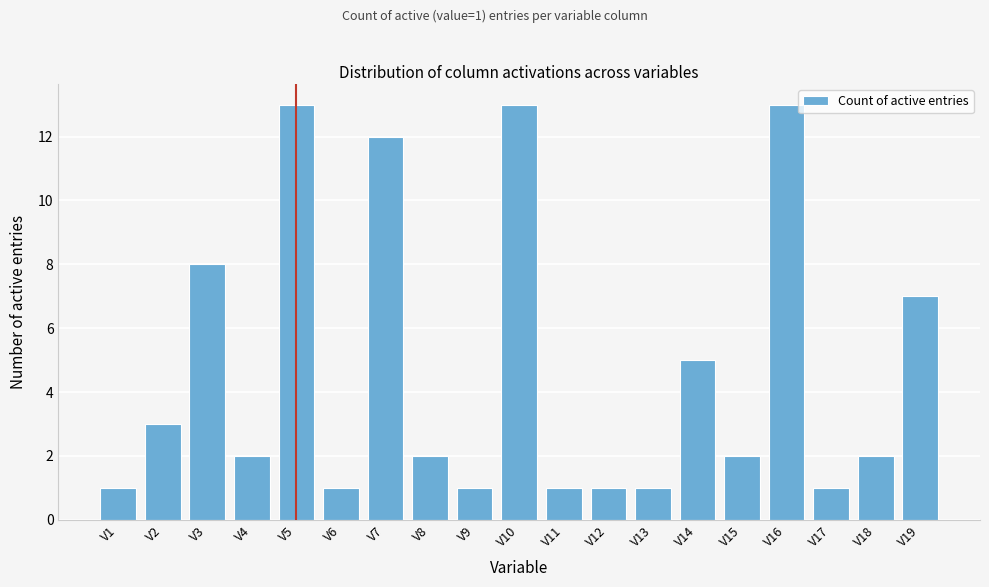

Reading left to right, transcribe all the data shown in this chart.

V1=1	V2=3	V3=8	V4=2	V5=13	V6=1	V7=12	V8=2	V9=1	V10=13	V11=1	V12=1	V13=1	V14=5	V15=2	V16=13	V17=1	V18=2	V19=7